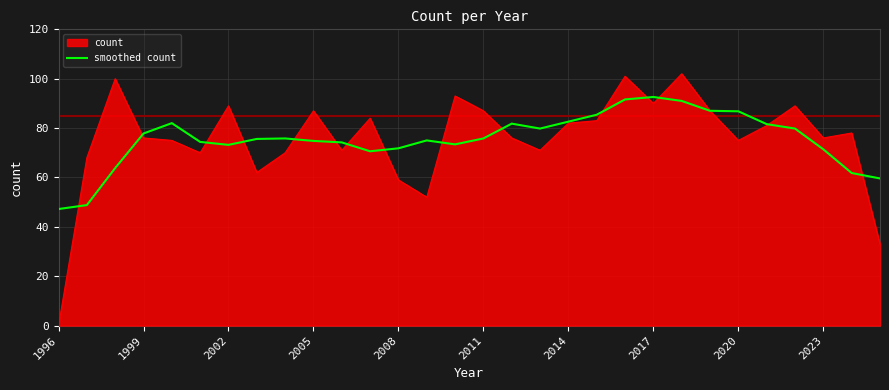

Which series has the largest range (max minus min)?

count